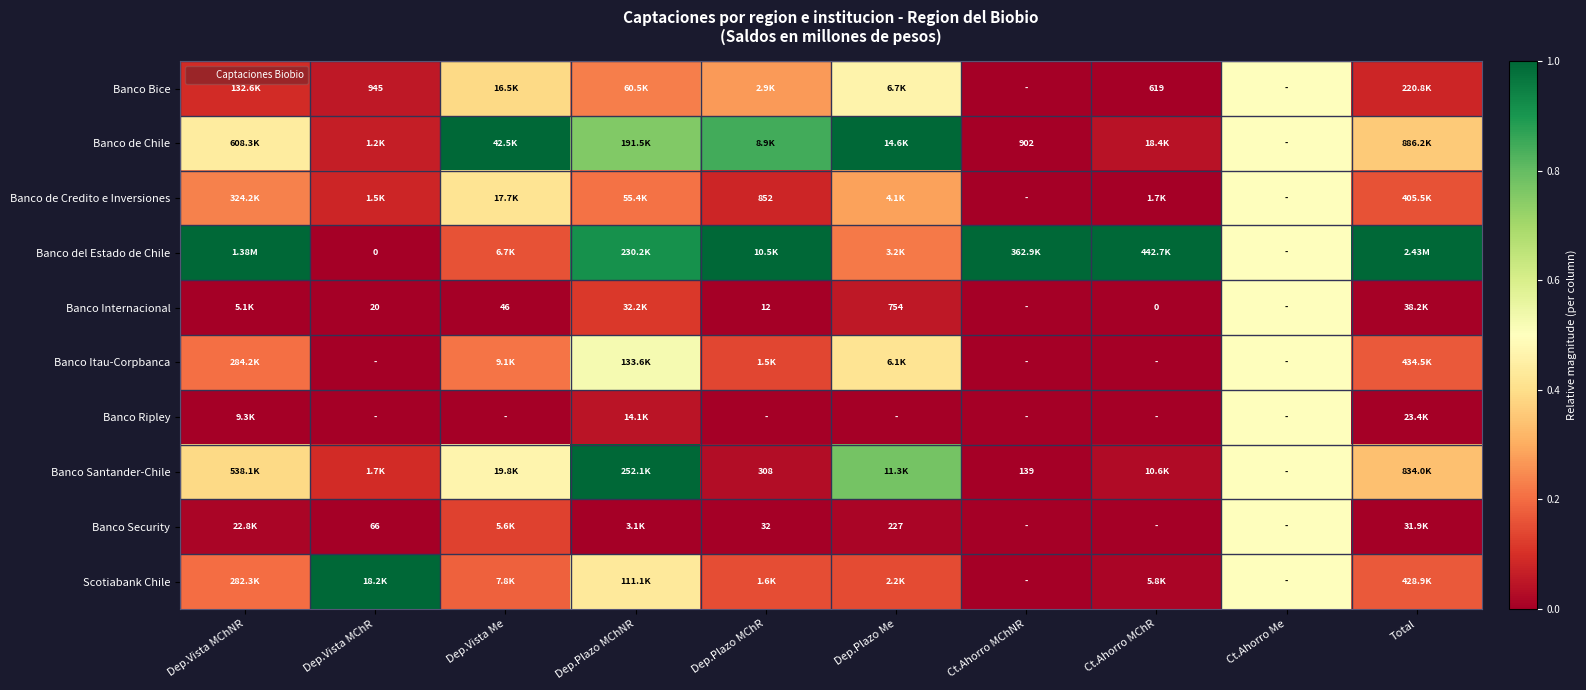

How many categories are shown in the chart?

10